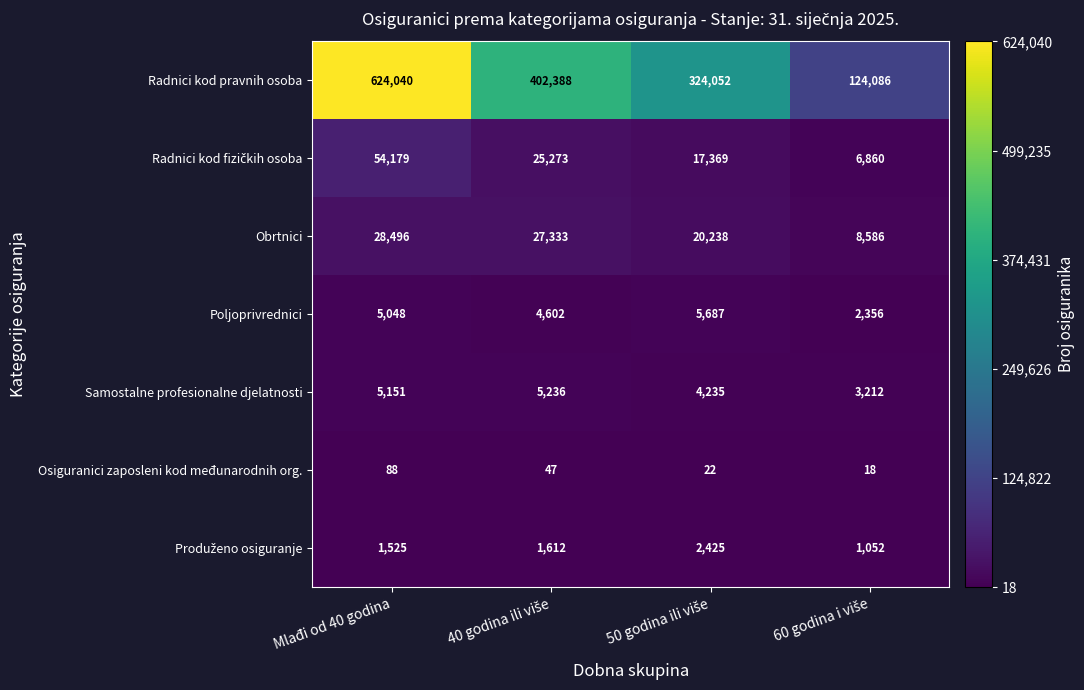

How many data points in Osiguranici zaposleni kod međunarodnih org. are less than 47?

2